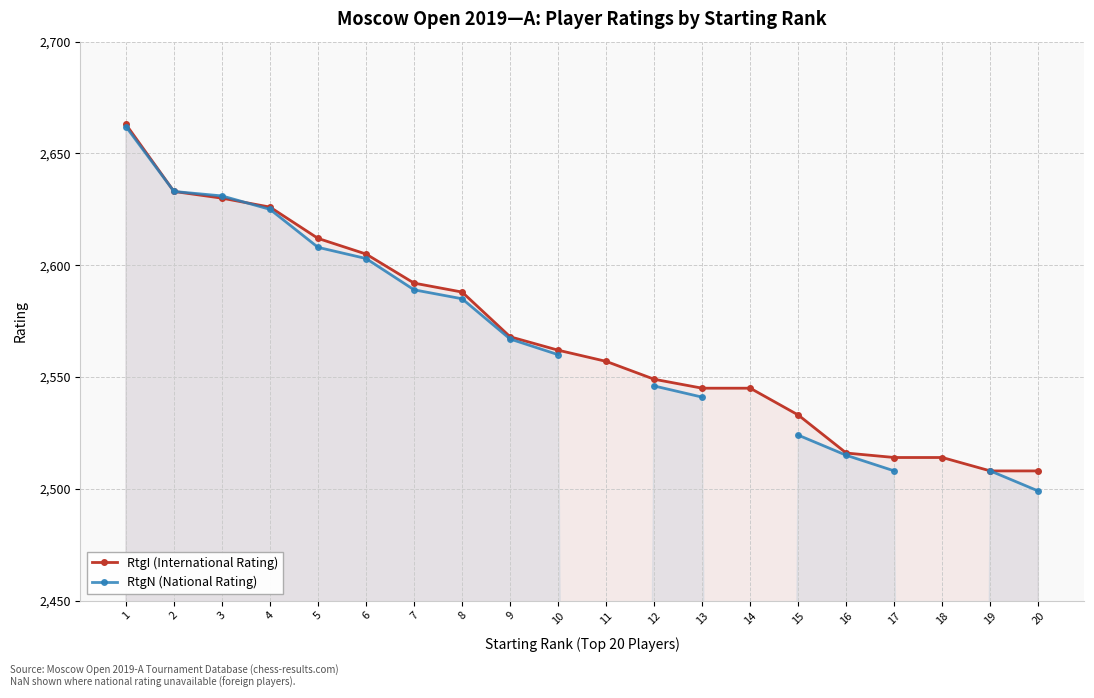

Between 5 and 14, which series saw the biggest shift?

RtgI (International Rating)